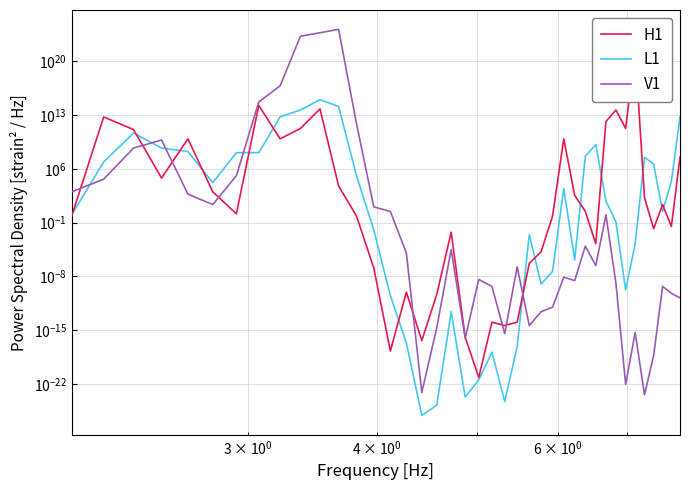

Which series has the widest spread of values?

V1